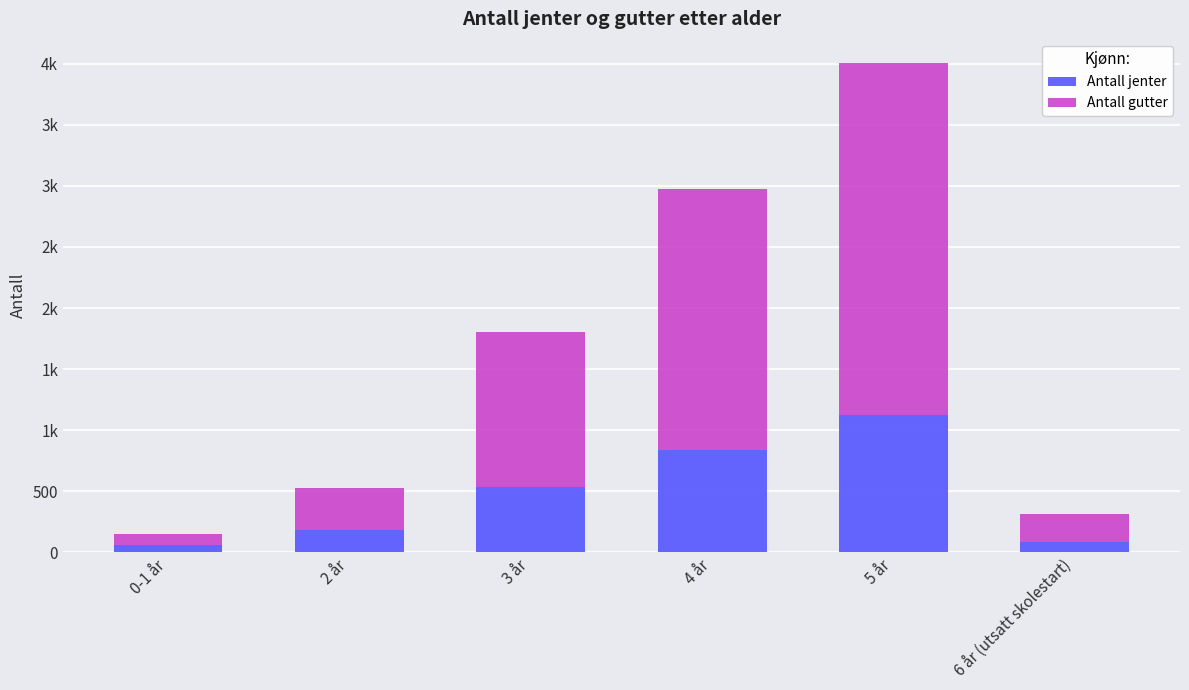

What is the sum of the Antall gutter values at 5 år and 3 år?

4148